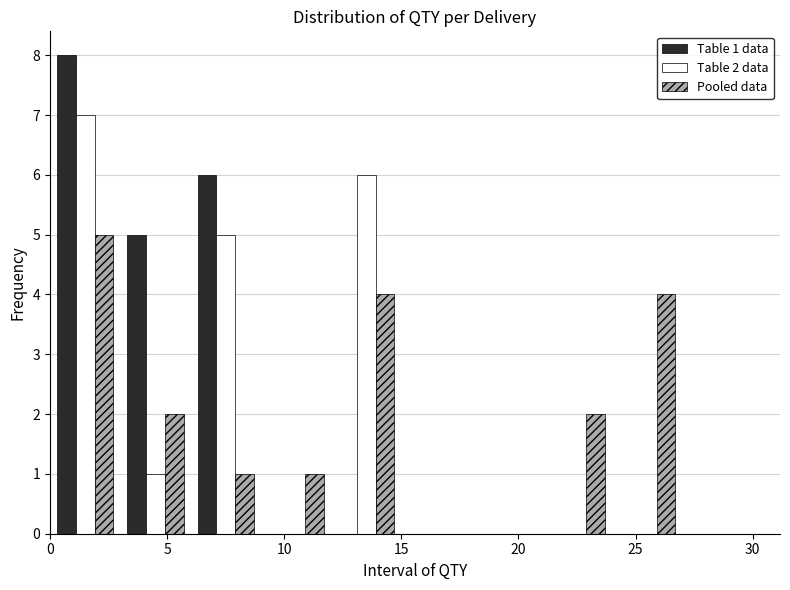

In the Pooled data series, which range on the x-axis has the tallest bar?

0 to 3